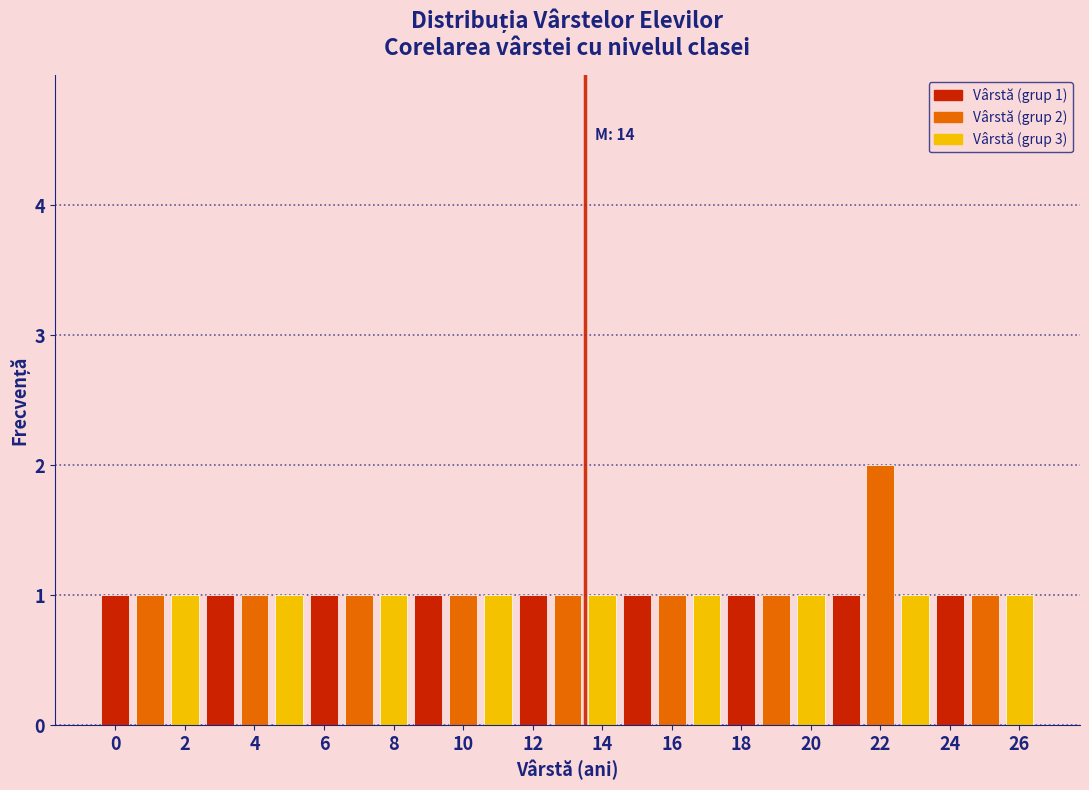

Which range on the x-axis has the tallest bar?

21.5 to 22.5